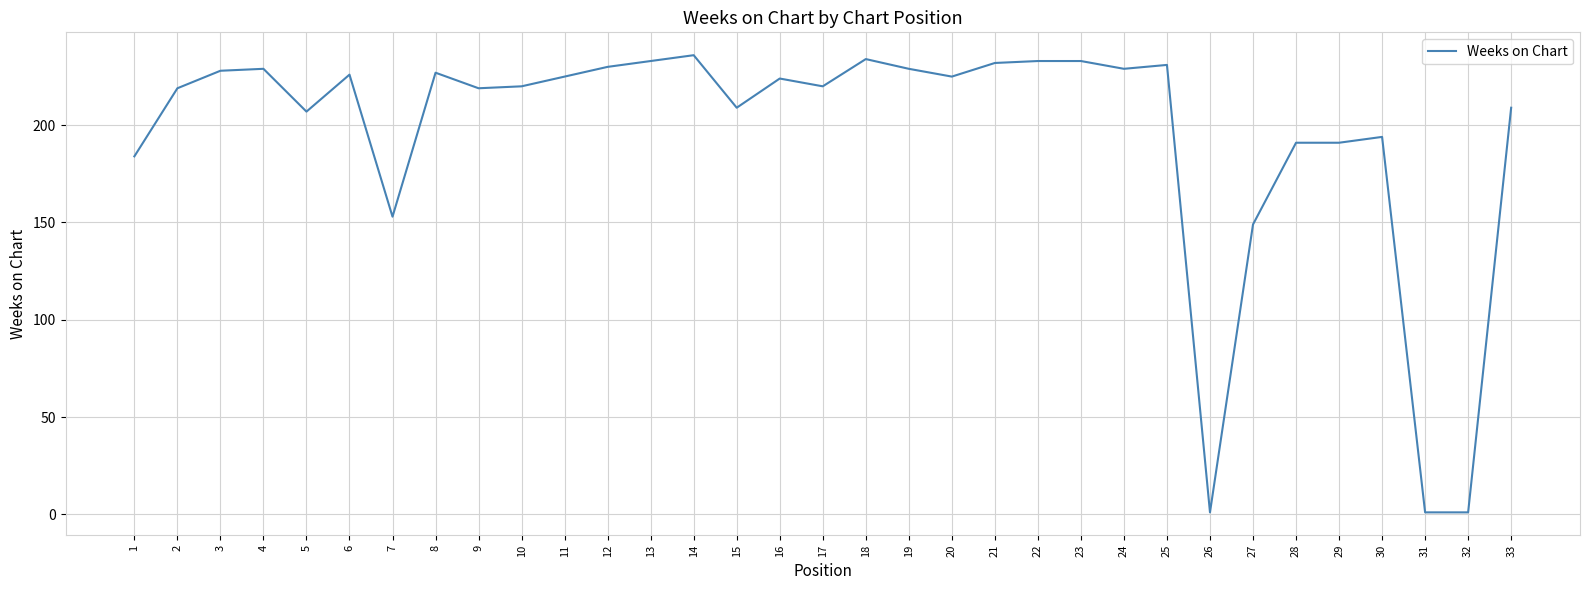

The chart shows a value of 63 at 17. True or false?

False